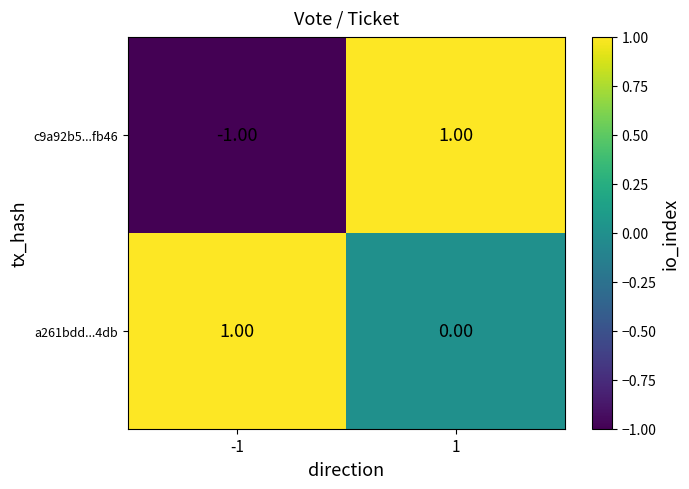

List the labels in order of a261bdd...4db value, largest first.

-1, 1